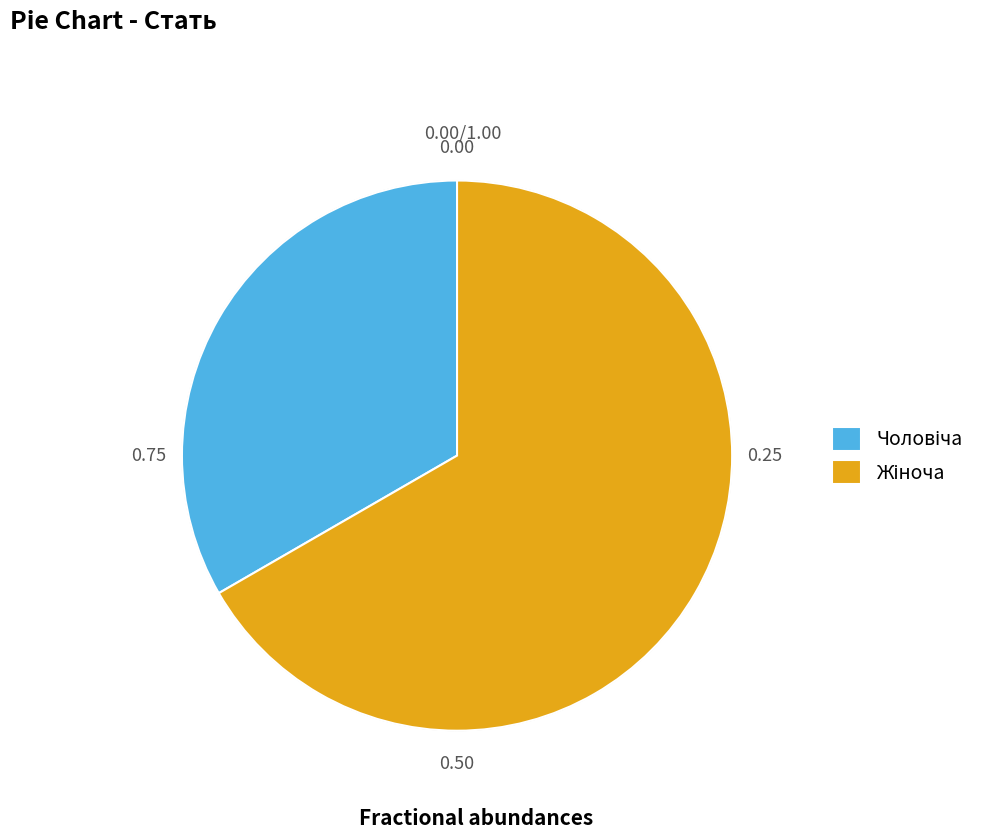

Does any single category account for the majority?

Yes